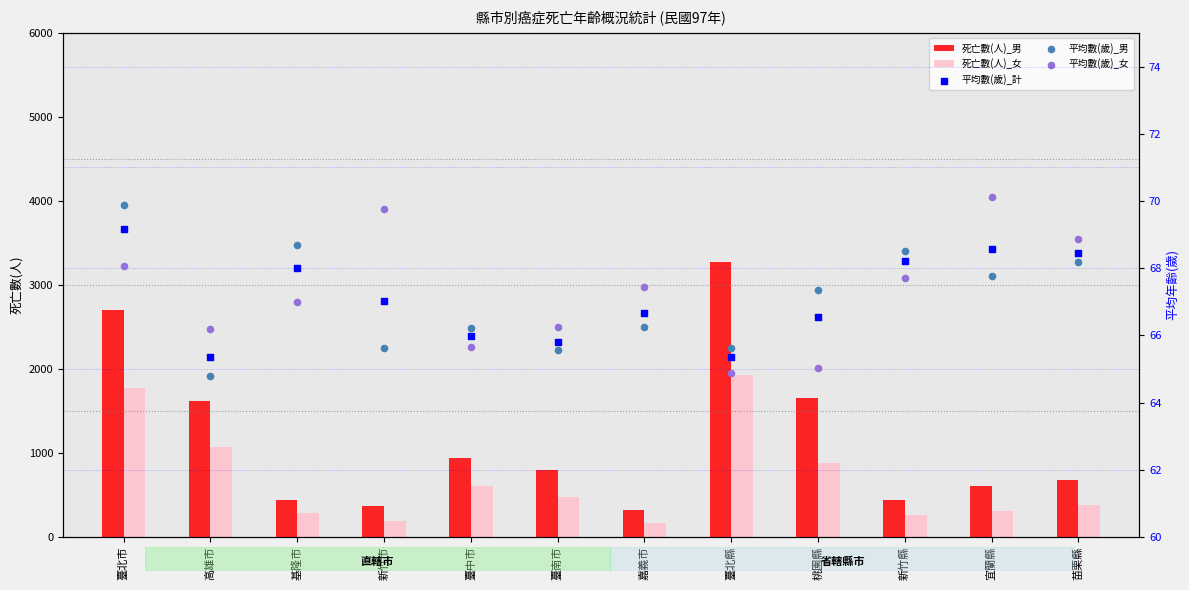

Which series has the largest total across all categories?

死亡數(人)_男